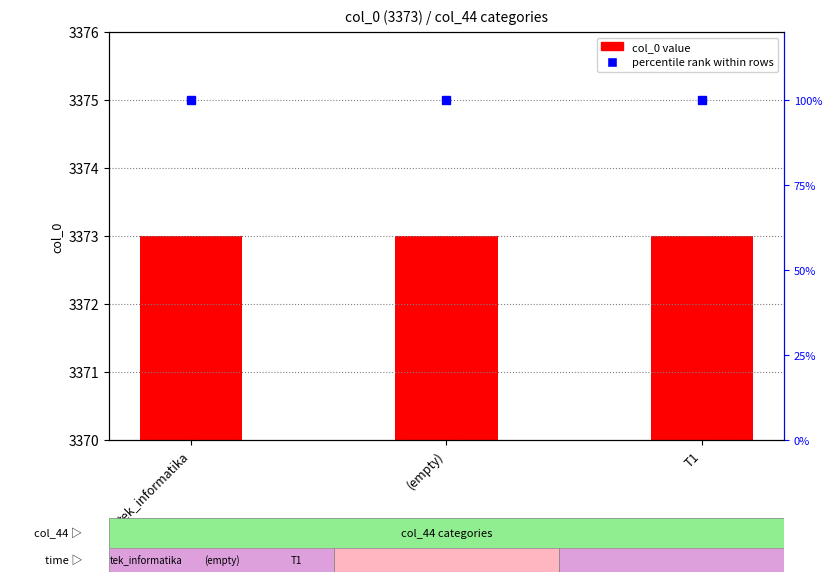

Rank the series by their maximum value, from lowest to highest.

percentile rank within rows, col_0 value